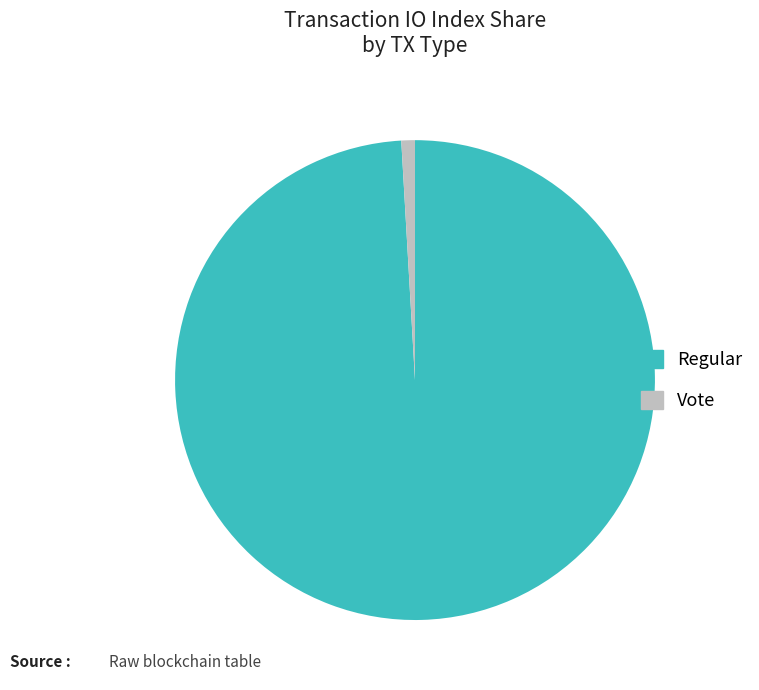

Is the sum of Vote and Regular greater than half?

Yes